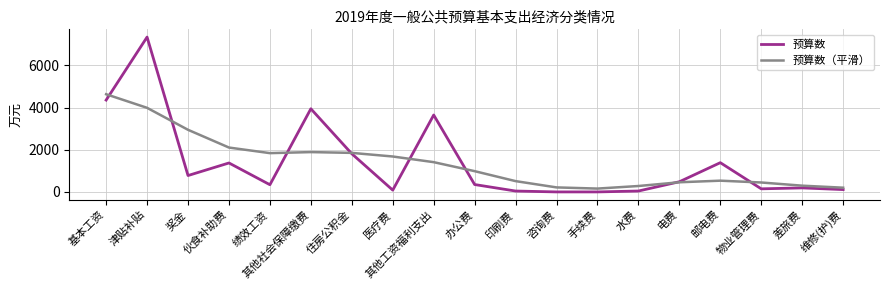

Where is the first local minimum for 预算数?

奖金